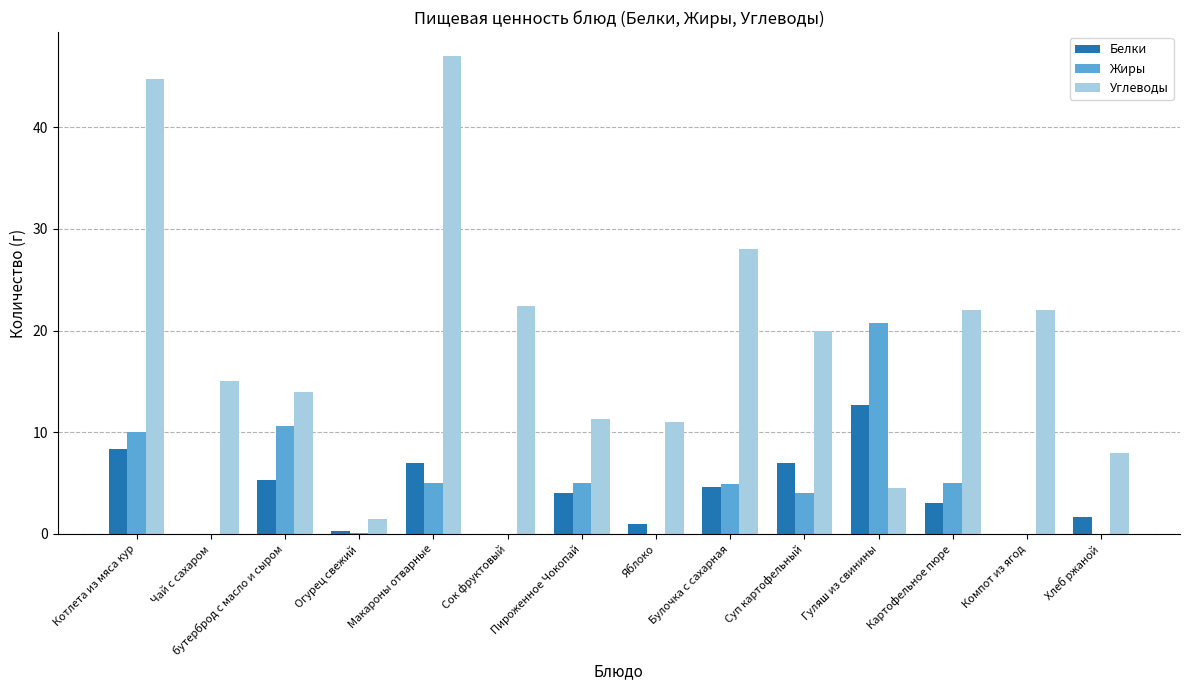

What is the sum of all Жиры values?

65.3